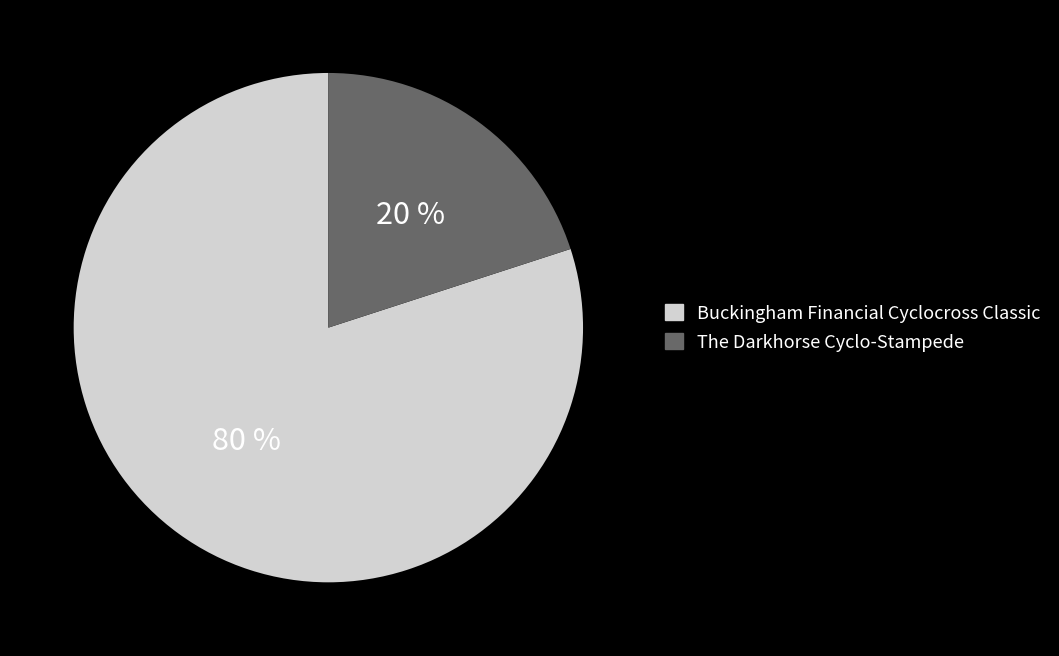

Which has a higher value, Buckingham Financial Cyclocross Classic or The Darkhorse Cyclo-Stampede?

Buckingham Financial Cyclocross Classic